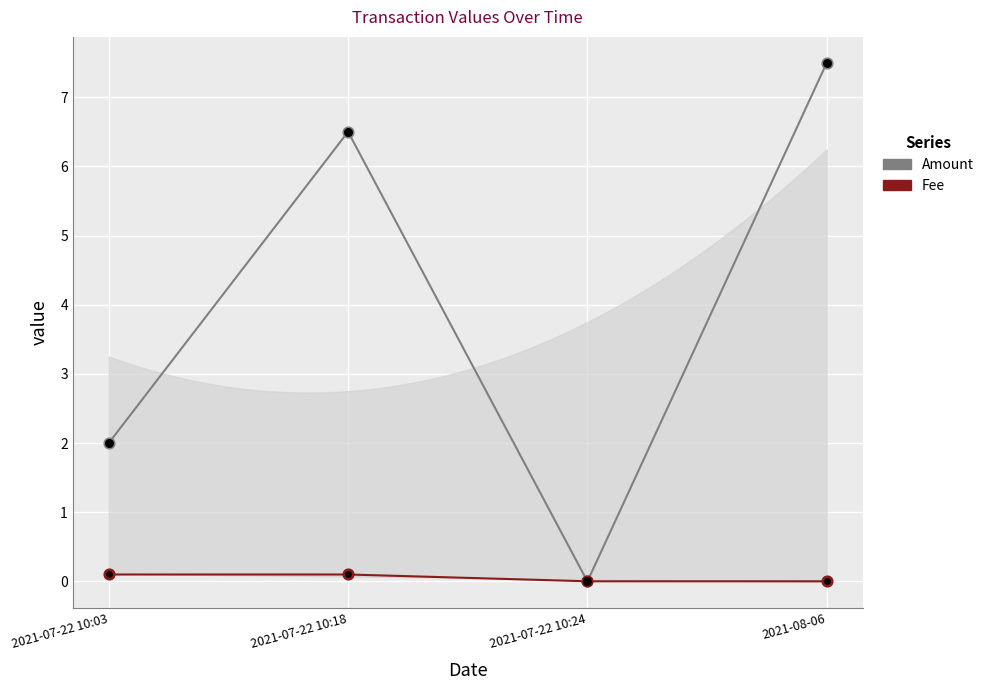

Which series contains the highest Y value?

Amount